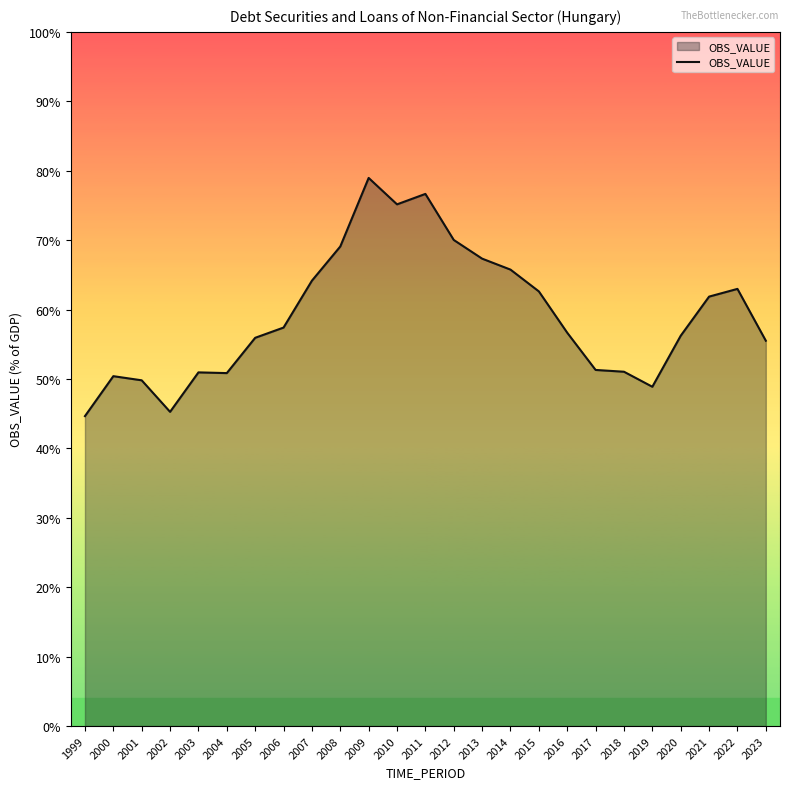

The value at 2010 is 75.2. True or false?

True